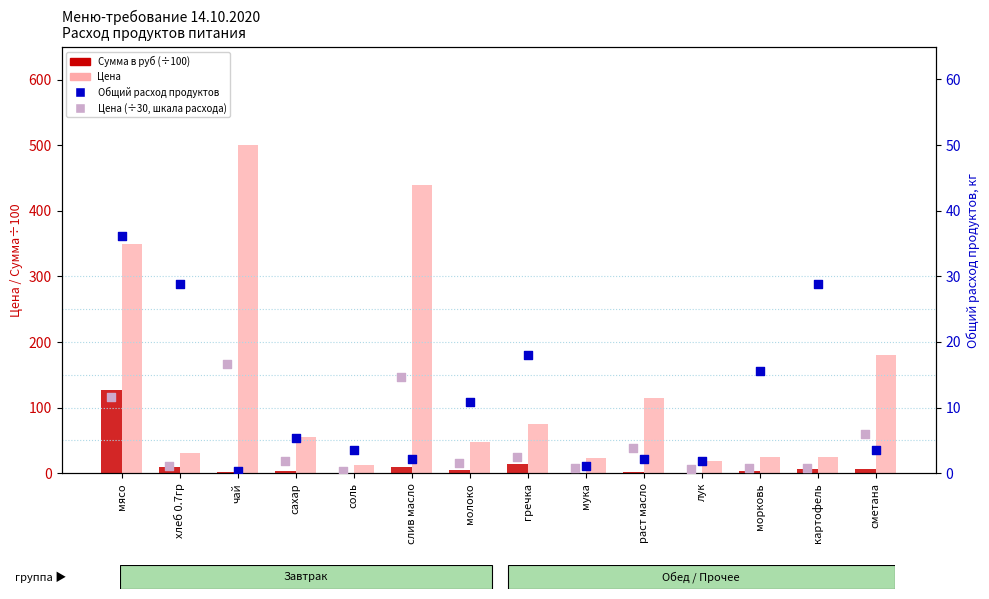

At how many categories does at least one series exceed 160?

4